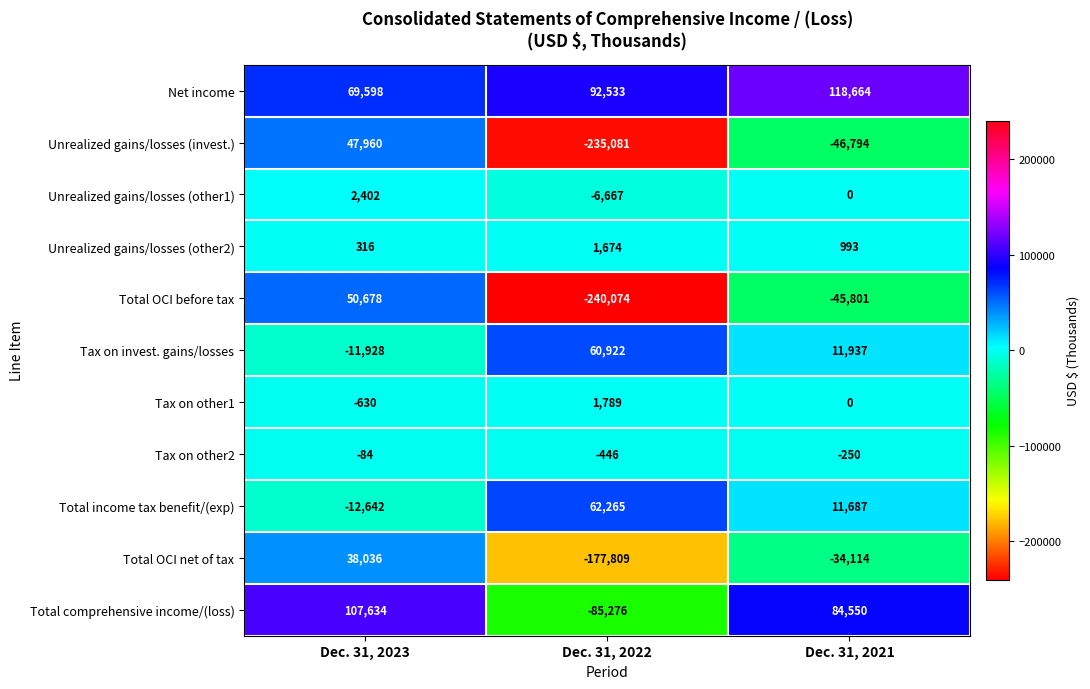

Count the number of categories in the chart.

3